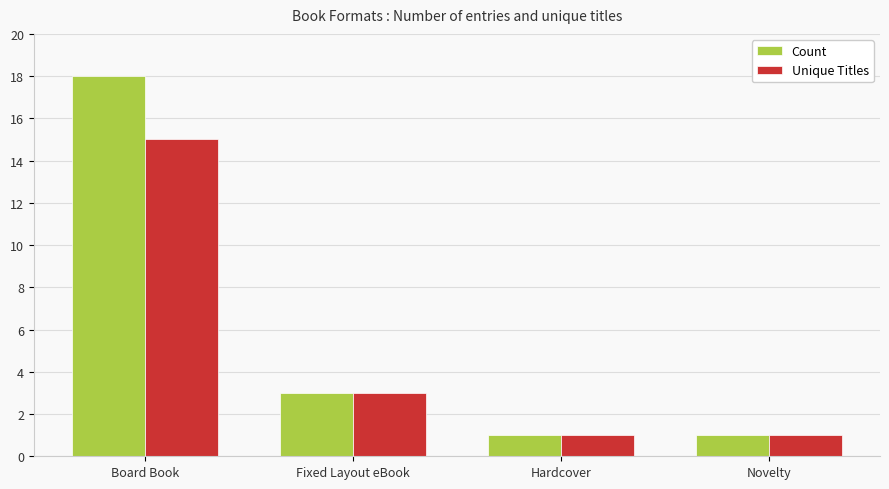

What is the difference between the second highest and minimum values in the Count series?

2